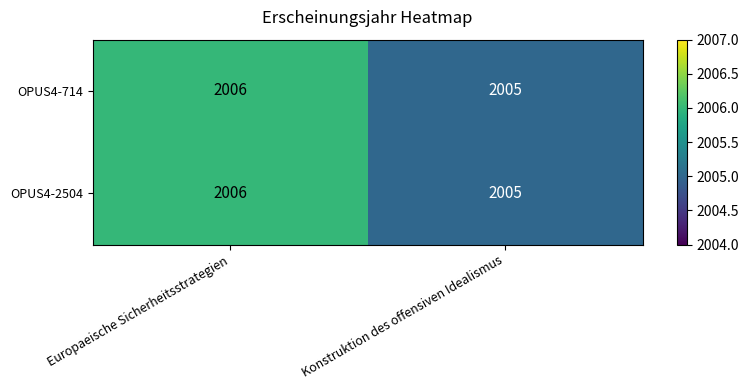

What is the total value across all series at Europaeische Sicherheitsstrategien?

4012